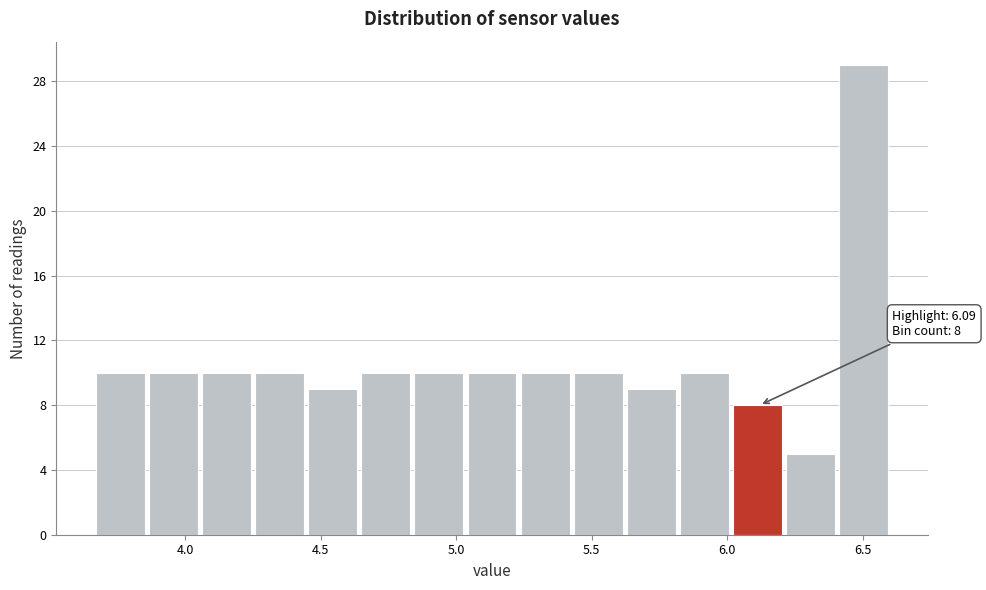

Around what value on the x-axis is the tallest bar? Give the approximate position of its centre, as read against the axis.

6.50